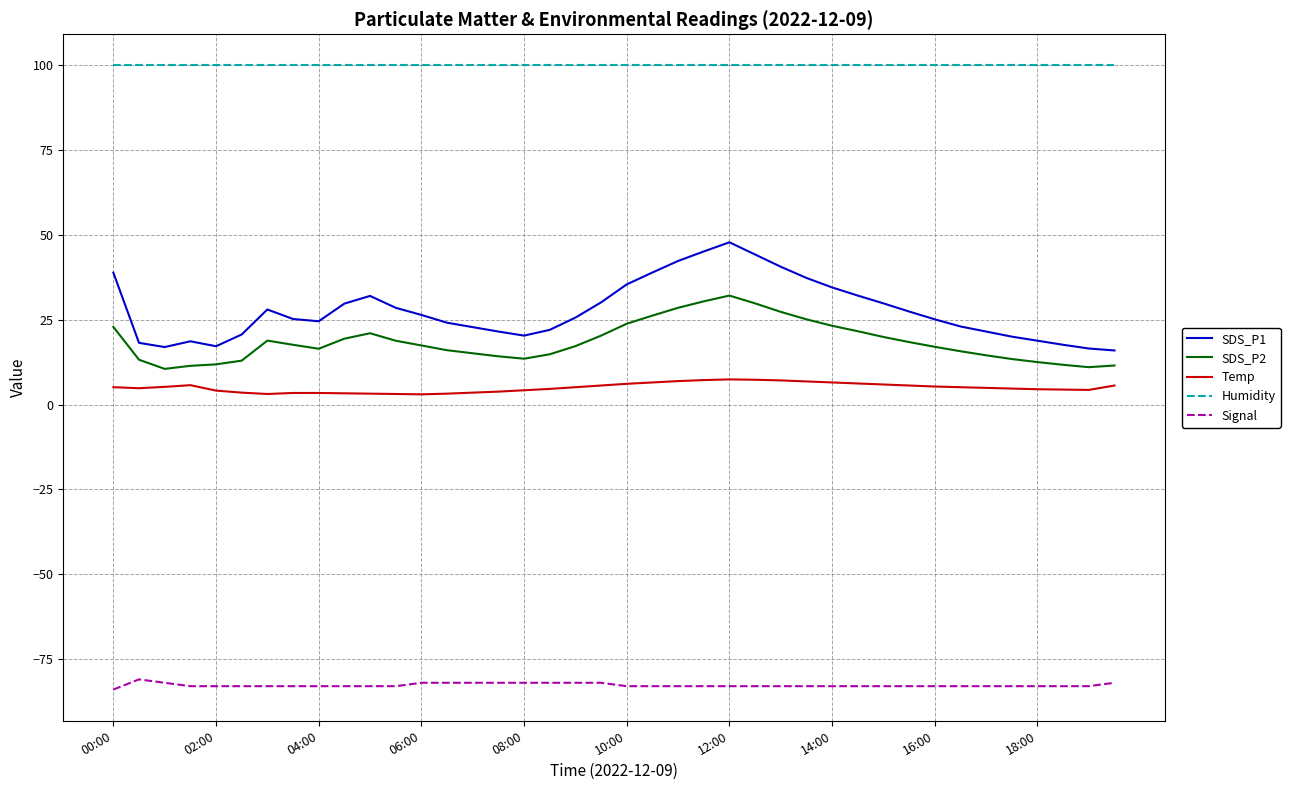

What is the highest value of the SDS_P2 series?

32.1